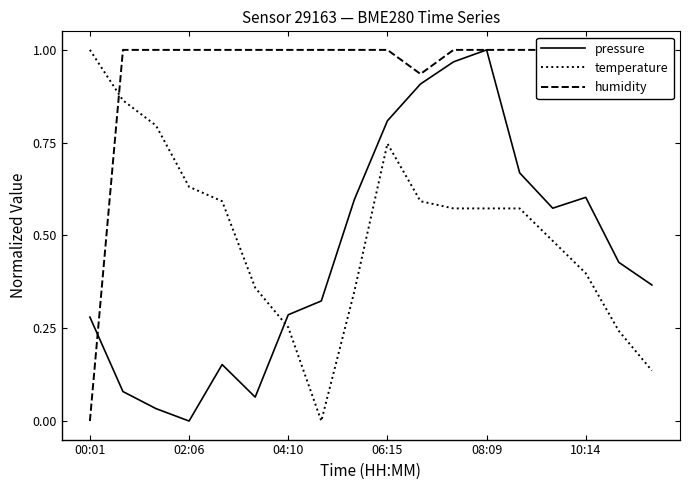

Is it true that temperature equals 0.2 at 02:06?

False